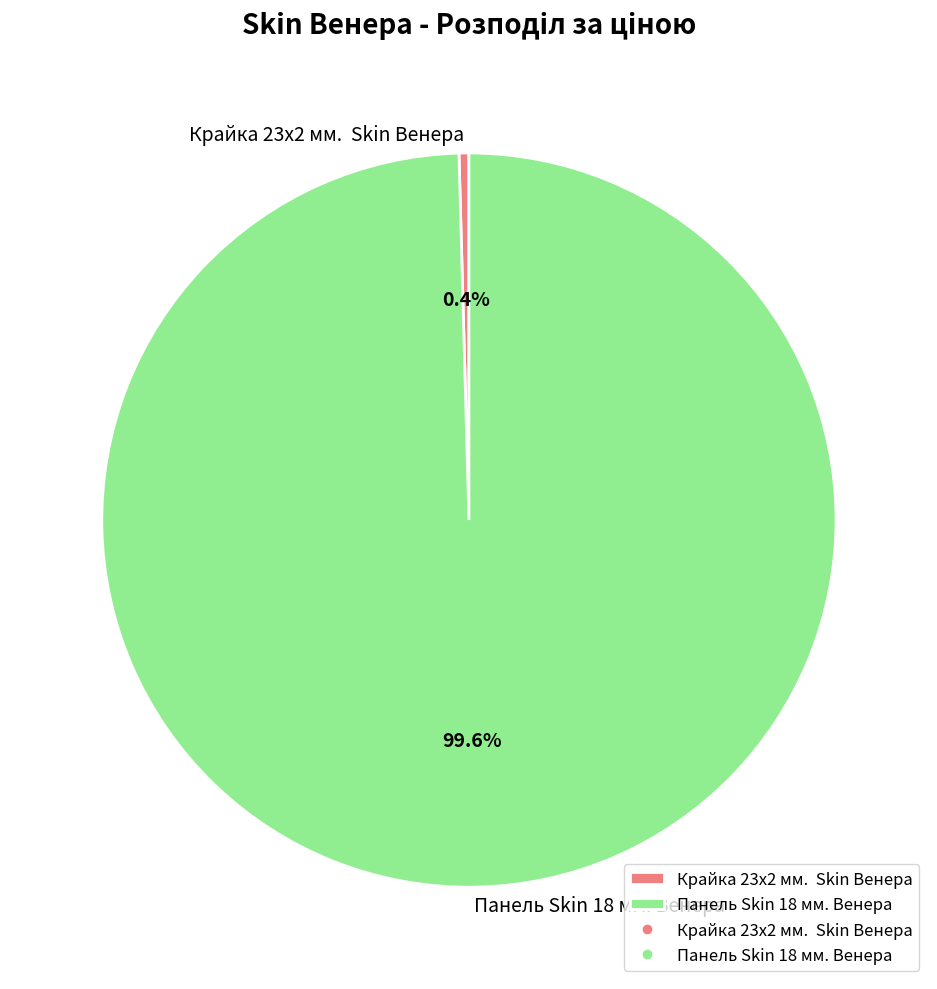

What is the largest slice in the pie chart?

Панель Skin 18 мм. Венера